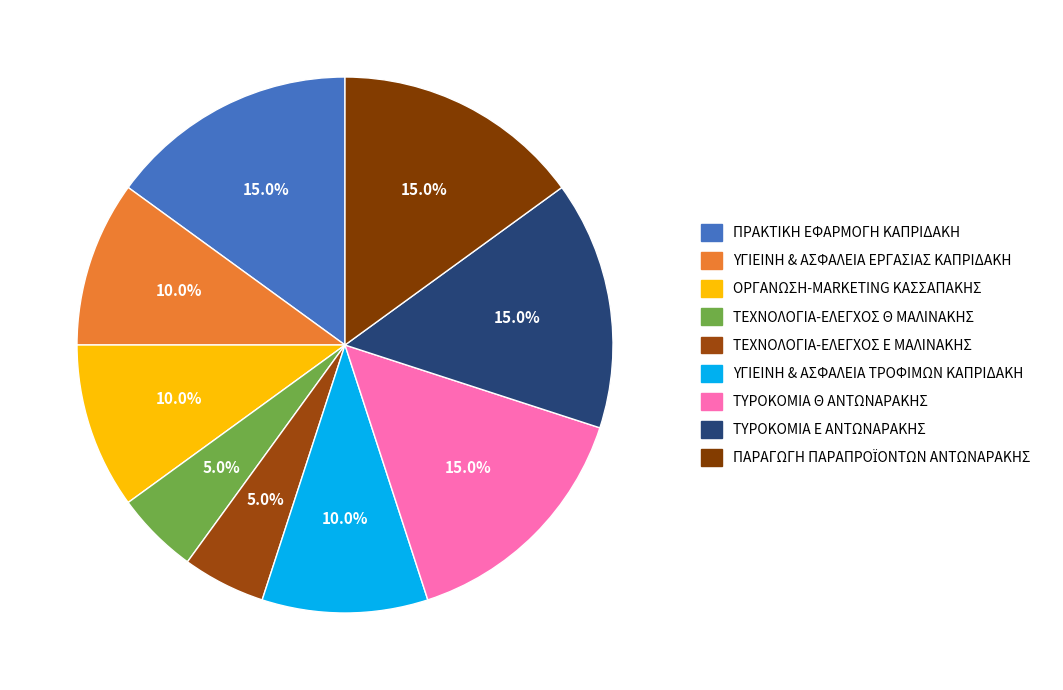

To the nearest percent, what is the average slice percentage?

11%